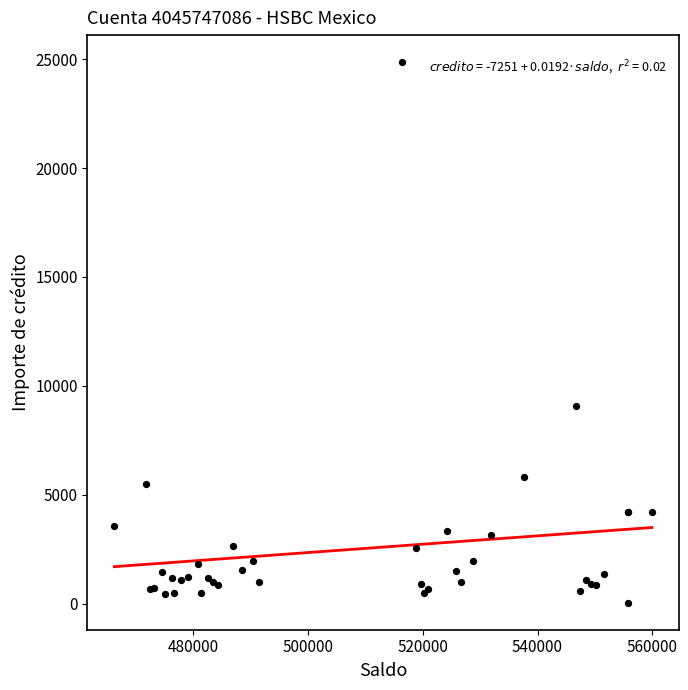

What Y value in the scatter plot is closest to 12453?

9081.9